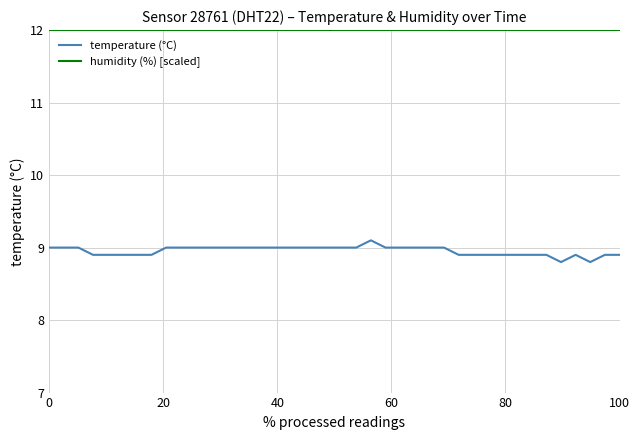

How many lines are shown in the chart?

2